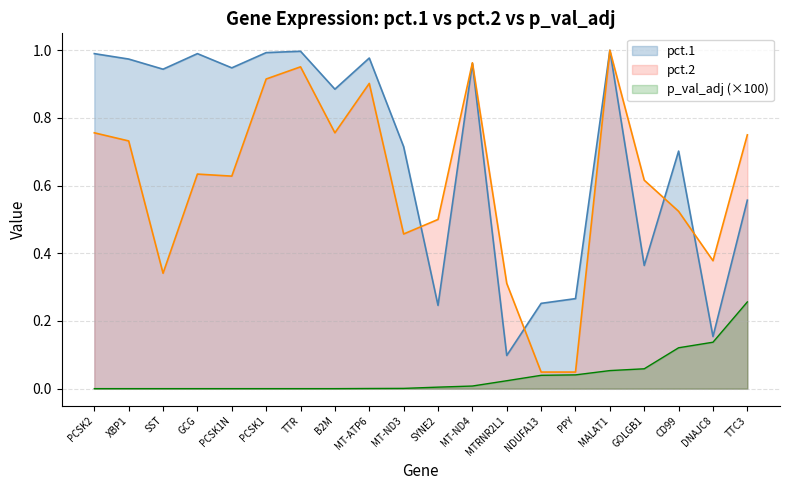

True or false: p_val_adj has more than 0 points higher than both neighbors.

False